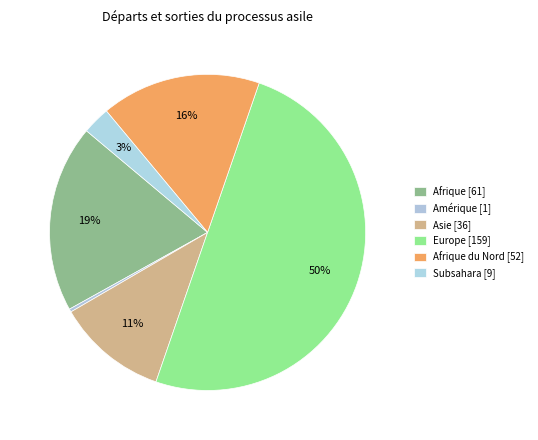

Count the number of slices in the pie.

6